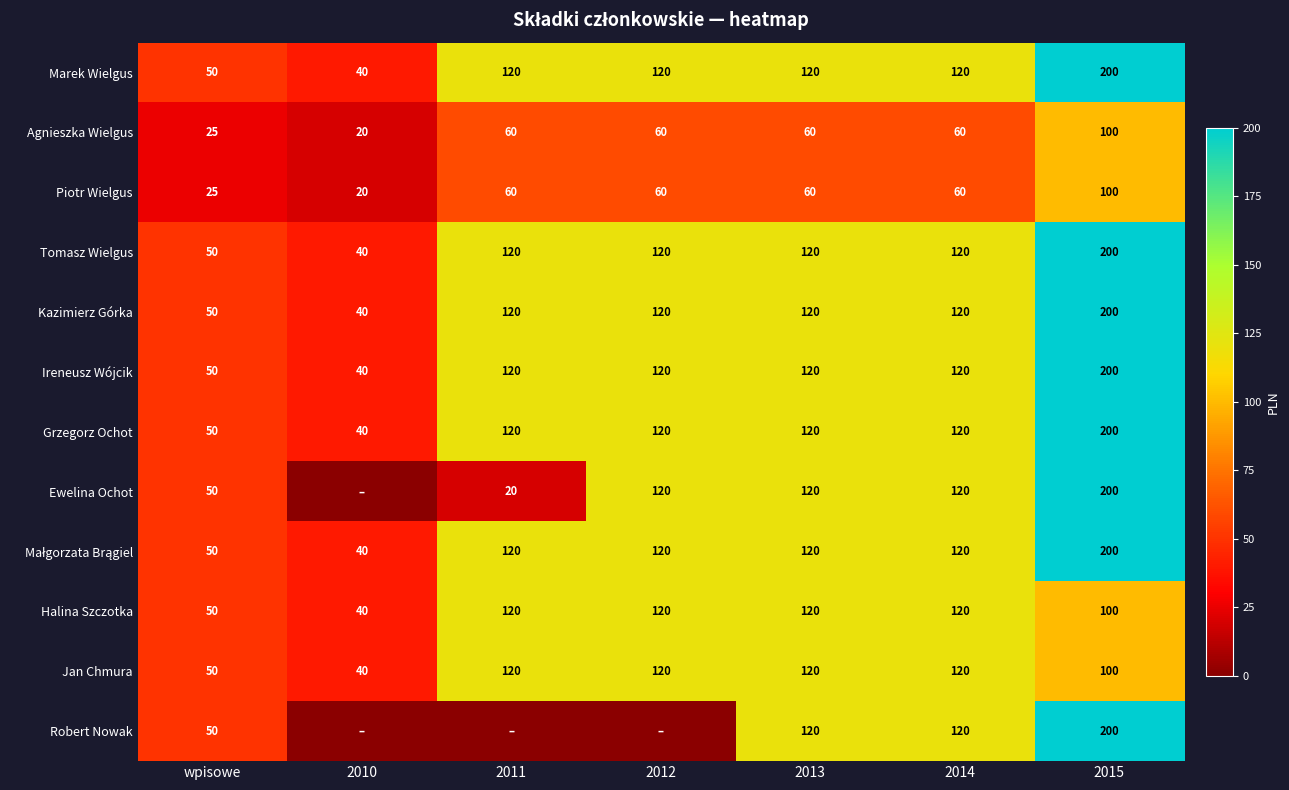

What is the maximum value for Piotr Wielgus?

100